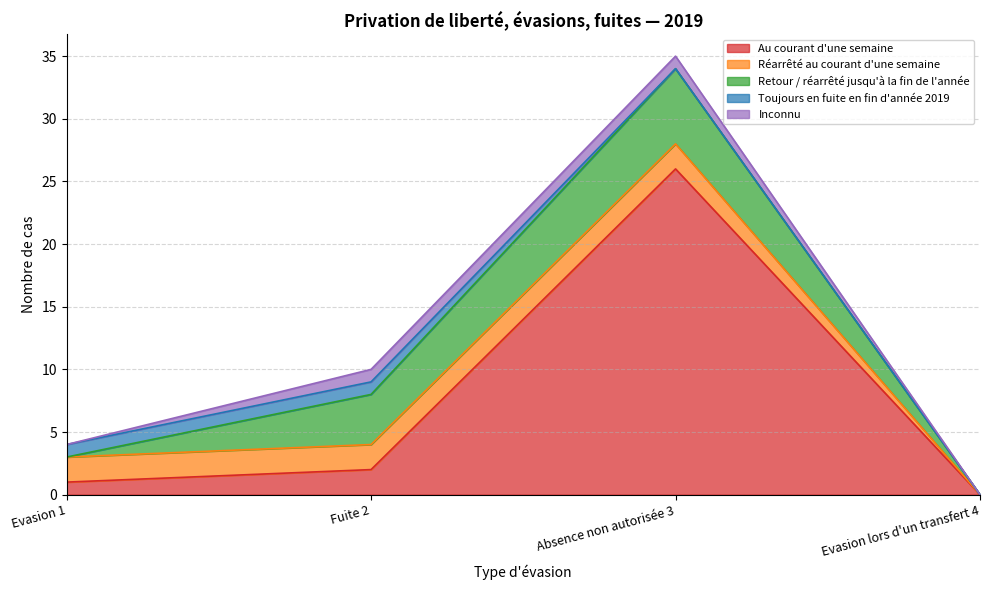

Reading left to right, extract all data points from this chart.

Au courant d'une semaine: 1	2	26	0
Réarrêté au courant d'une semaine: 2	2	2	0
Retour / réarrêté jusqu'à la fin de l'année: 0	4	6	0
Toujours en fuite en fin d'année 2019: 1	1	0	0
Inconnu: 0	1	1	0